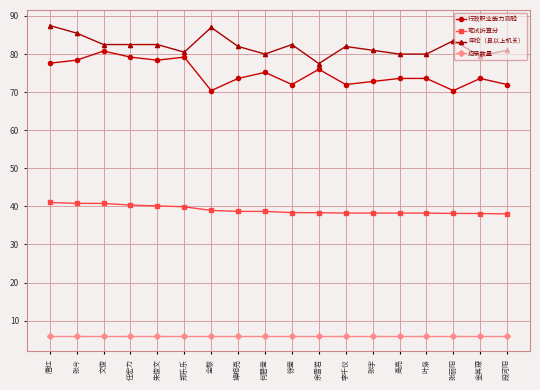

What is the label of the 16th point from the left?

张丽阳